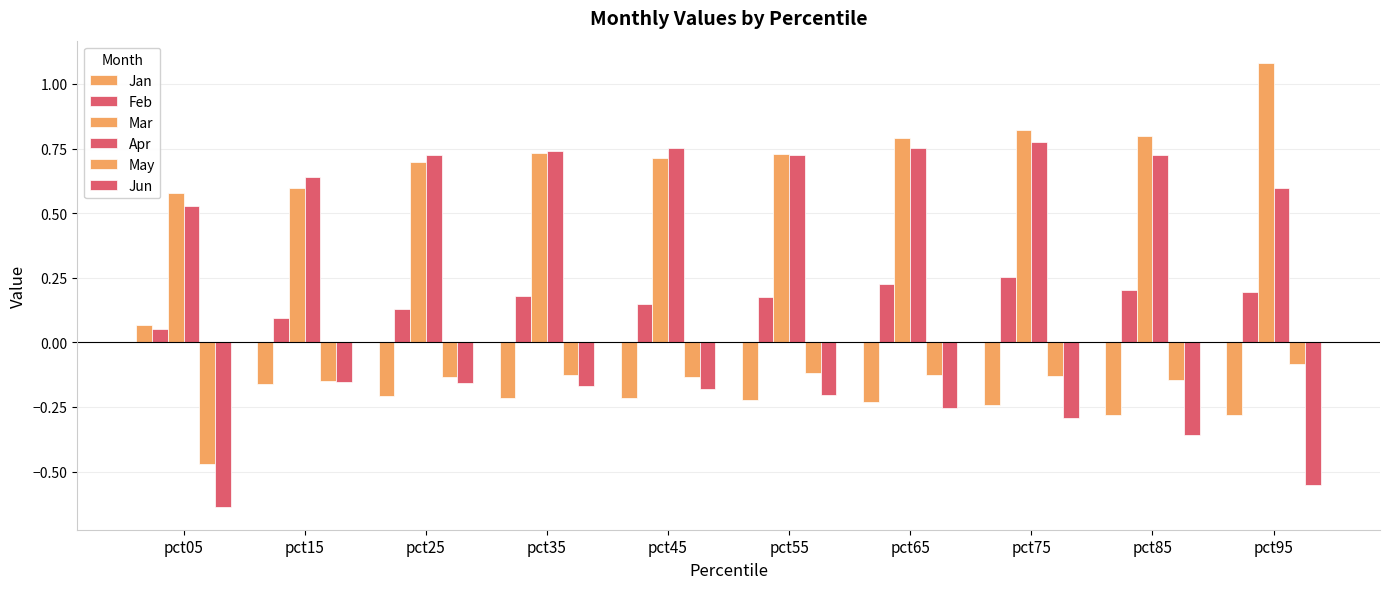

What is the minimum value shown in the chart?

-0.6